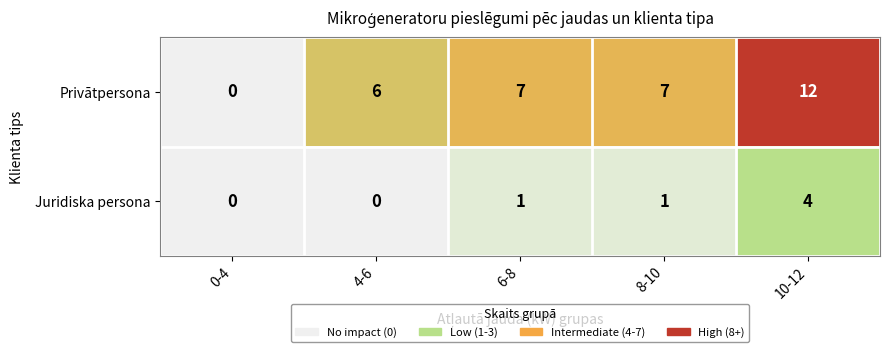

What is the highest value of the Privātpersona series?

12